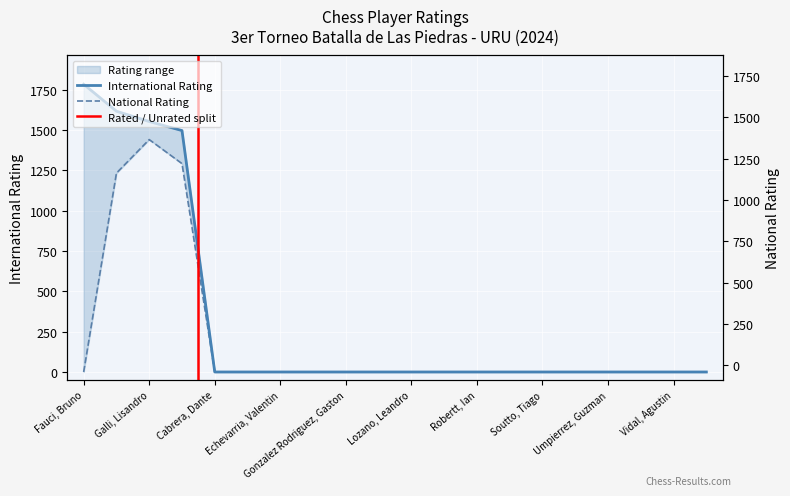

True or false: International Rating has a value of 0 at Cabrera, Dante.

True